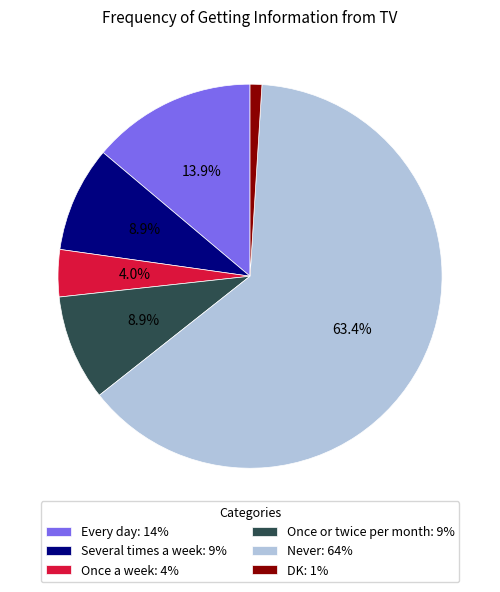

Which slice is the largest?

Never